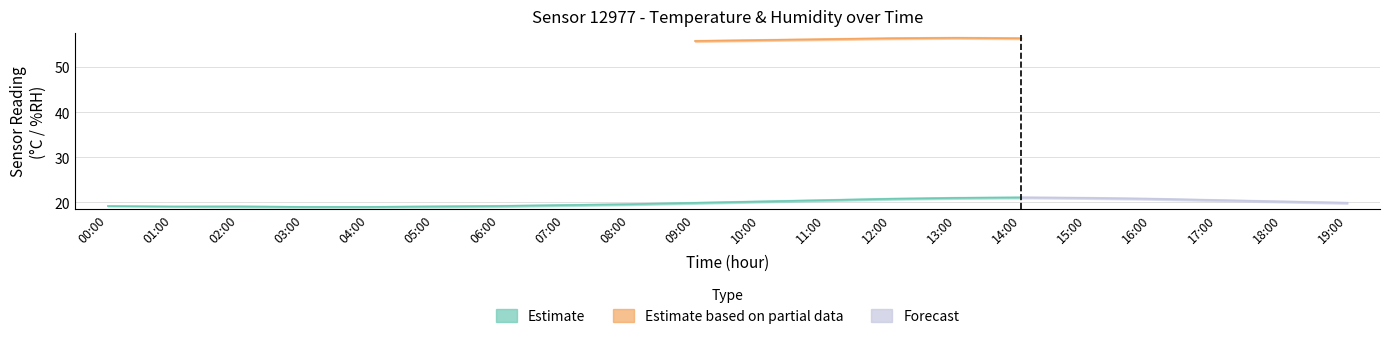

Which label corresponds to the largest value in the chart?

13:00